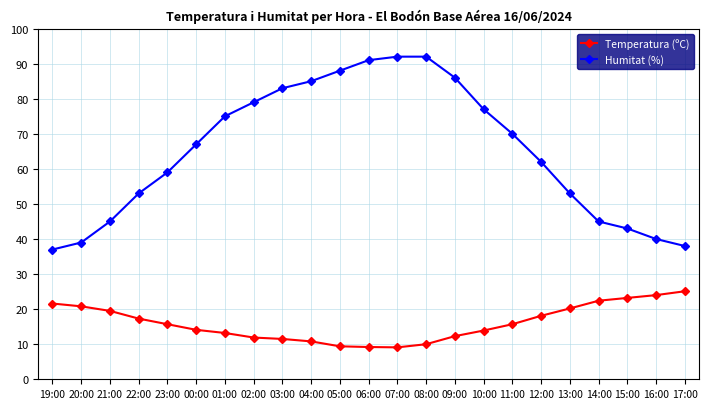

The Humitat (%) series shows 19.8 at 02:00. True or false?

False